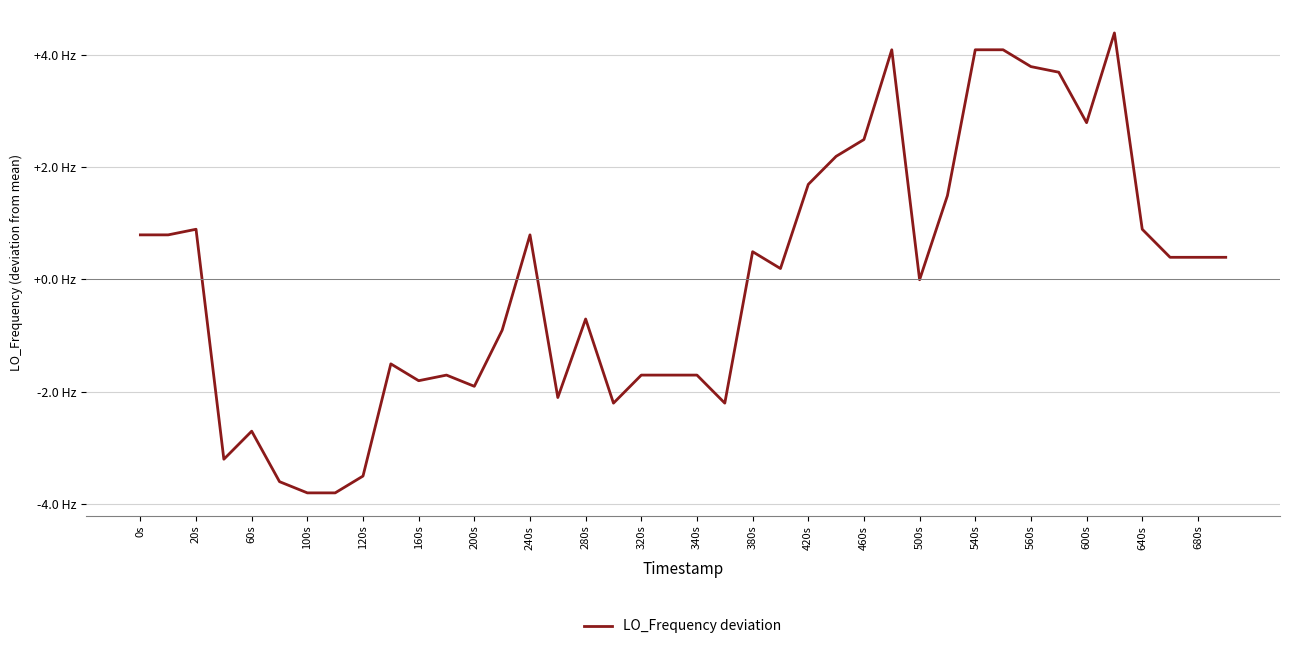

Does the chart have visible grid lines?

Yes